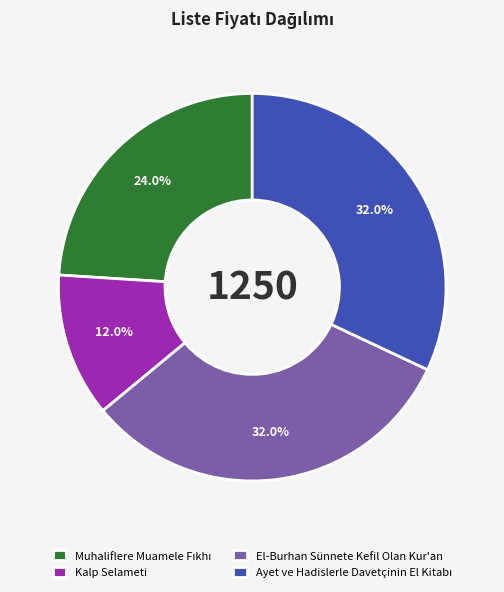

What is the ratio of the value at Kalp Selameti to the value at El-Burhan Sünnete Kefil Olan Kur'an?

0.4